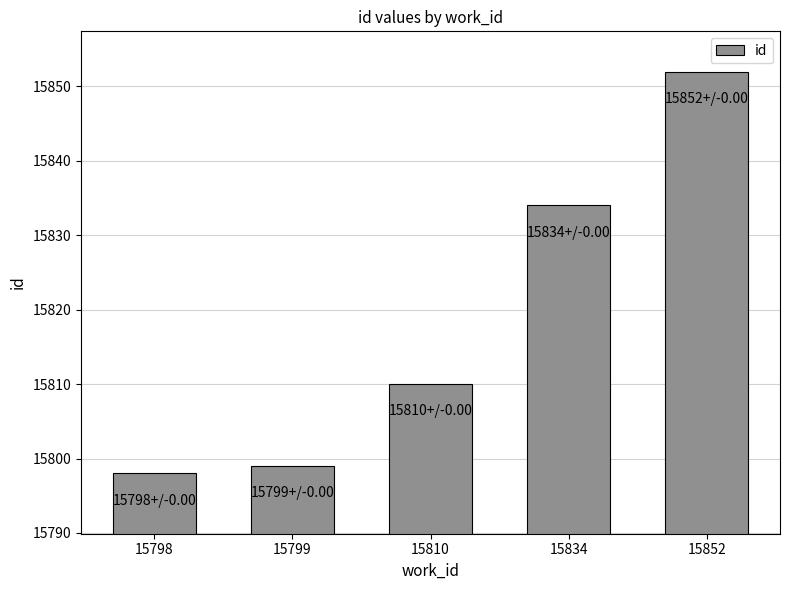

Reading right to left, list all the values displayed in this chart.

15852=15852	15834=15834	15810=15810	15799=15799	15798=15798